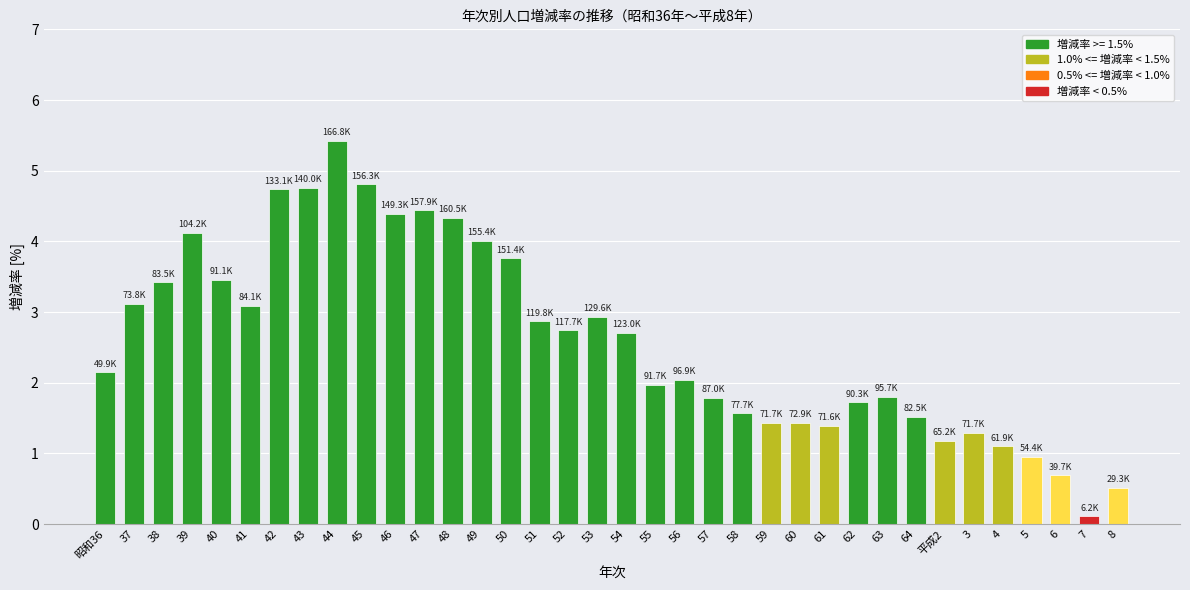

Which category has the lowest value across all series?

7